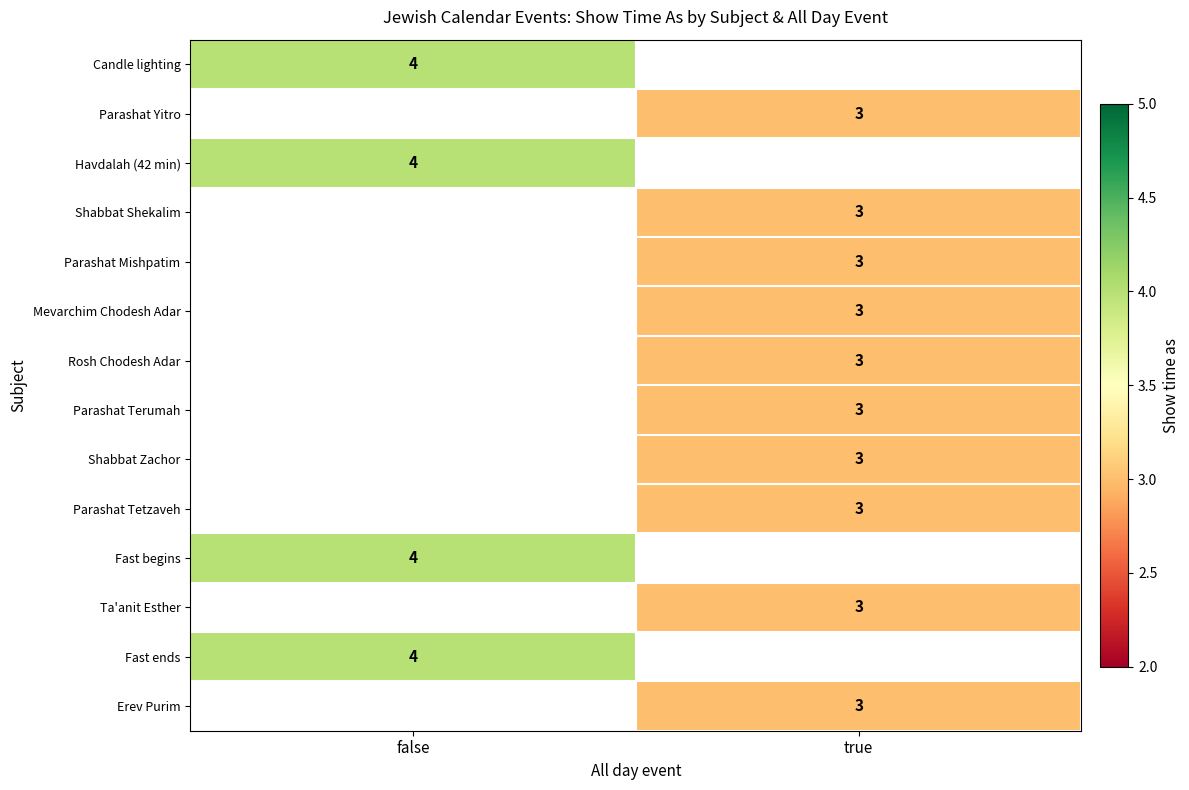

The Shabbat Zachor series shows 3 at true. True or false?

True